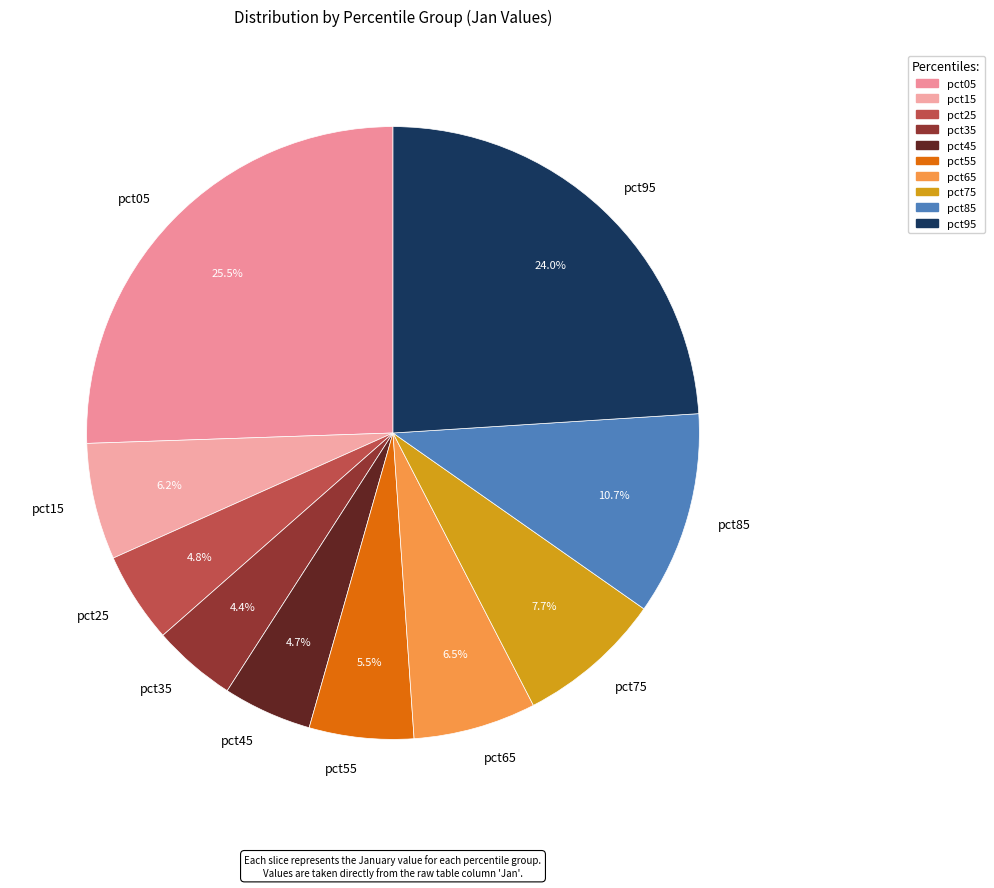

To the nearest percent, what percentage of the pie is pct85?

11%